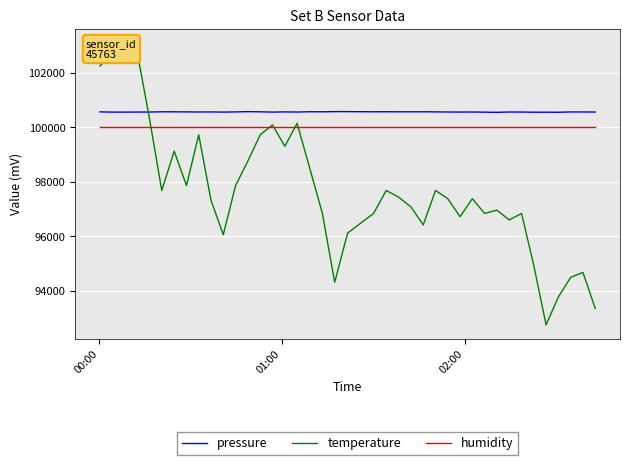

True or false: humidity and temperature cross at least once.

True